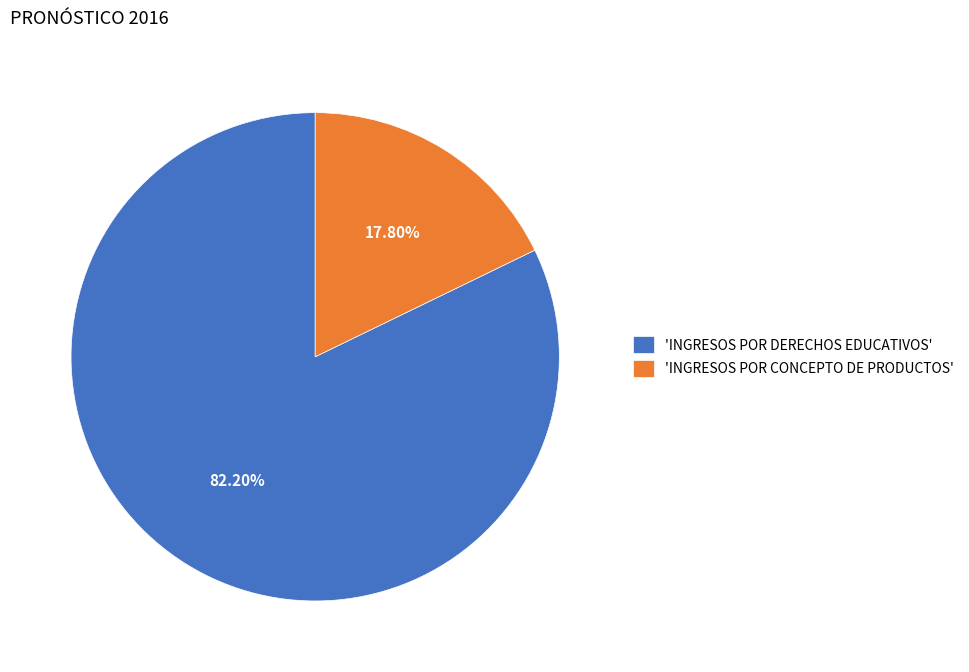

Rank the categories by value from highest to lowest.

'INGRESOS POR DERECHOS EDUCATIVOS', 'INGRESOS POR CONCEPTO DE PRODUCTOS'